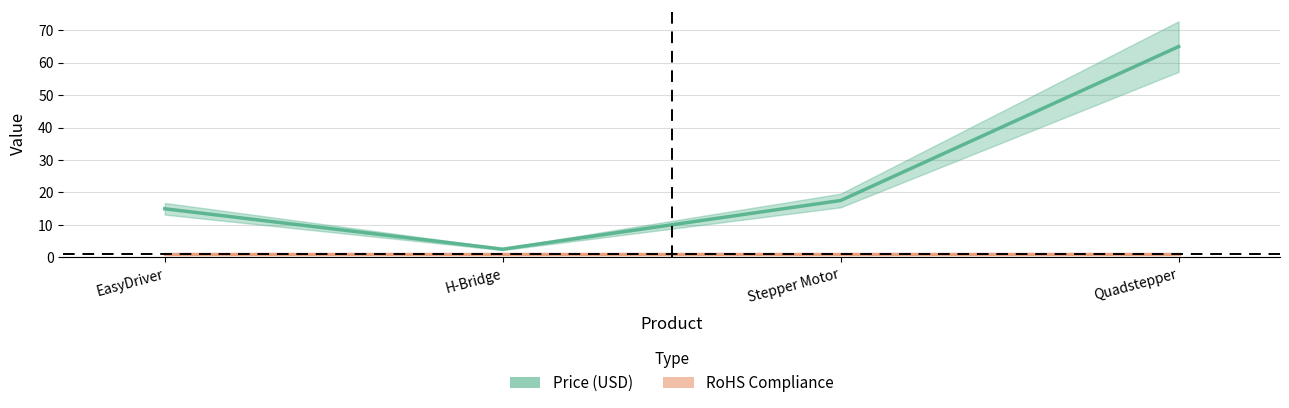

Is it true that RoHS Compliance equals 1.5 at Quadstepper?

False